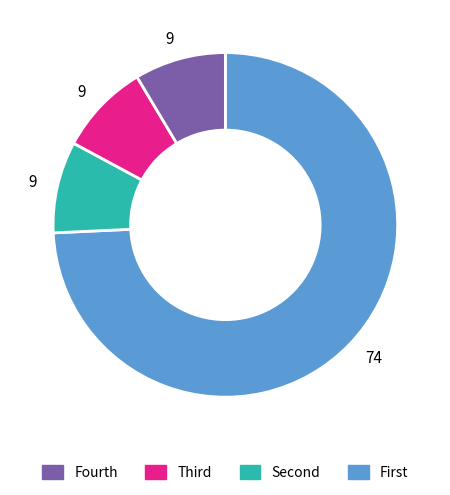

Is there any slice that represents more than half of the pie?

Yes